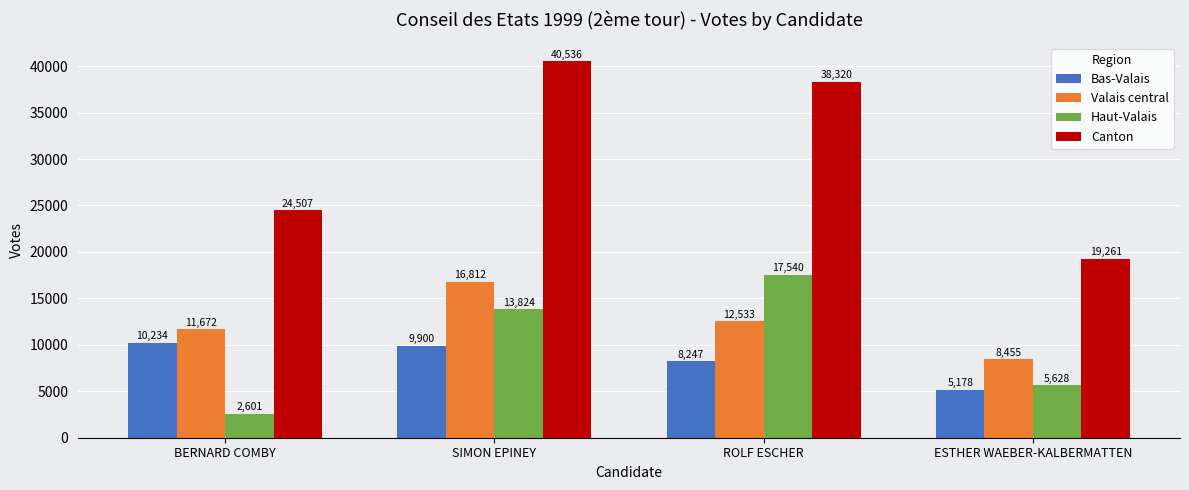

What is the sum of all Canton values?

122624